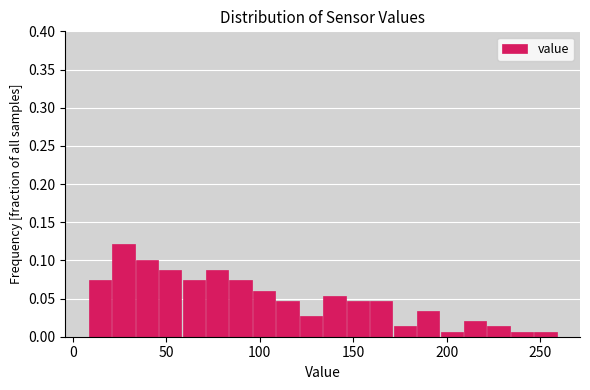

Around what value on the x-axis is the tallest bar? Give the approximate position of its centre, as read against the axis.

25